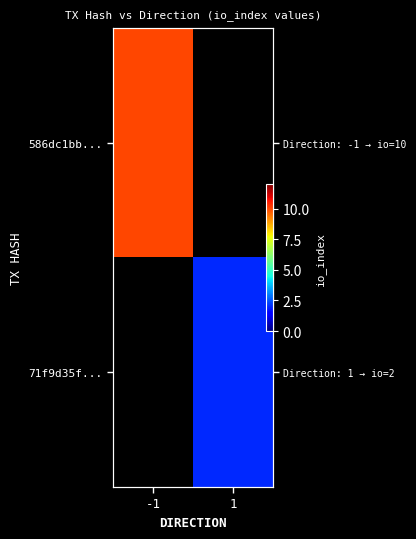

What is the lowest value of the 586dc1bb... series?

10.0